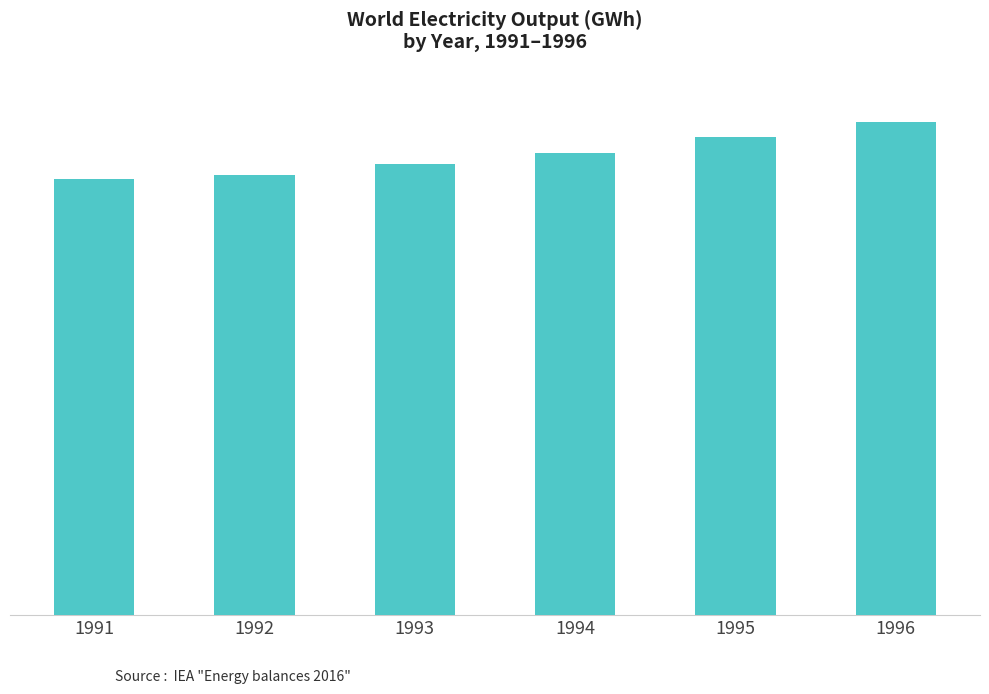

What is the change in value from 1991 to 1993?

+401740